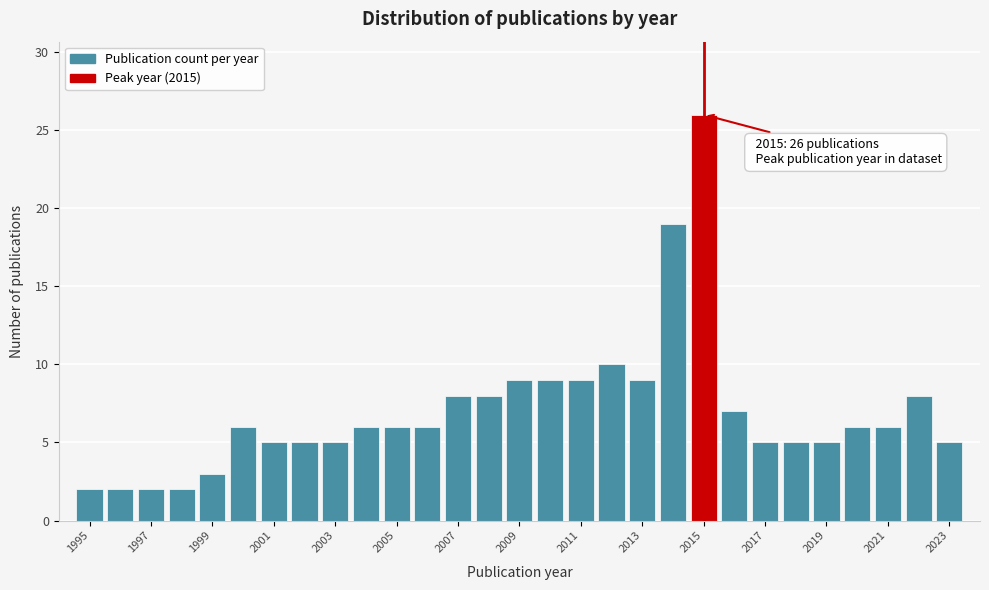

Which range on the x-axis has the tallest bar?

2014.5 to 2015.5